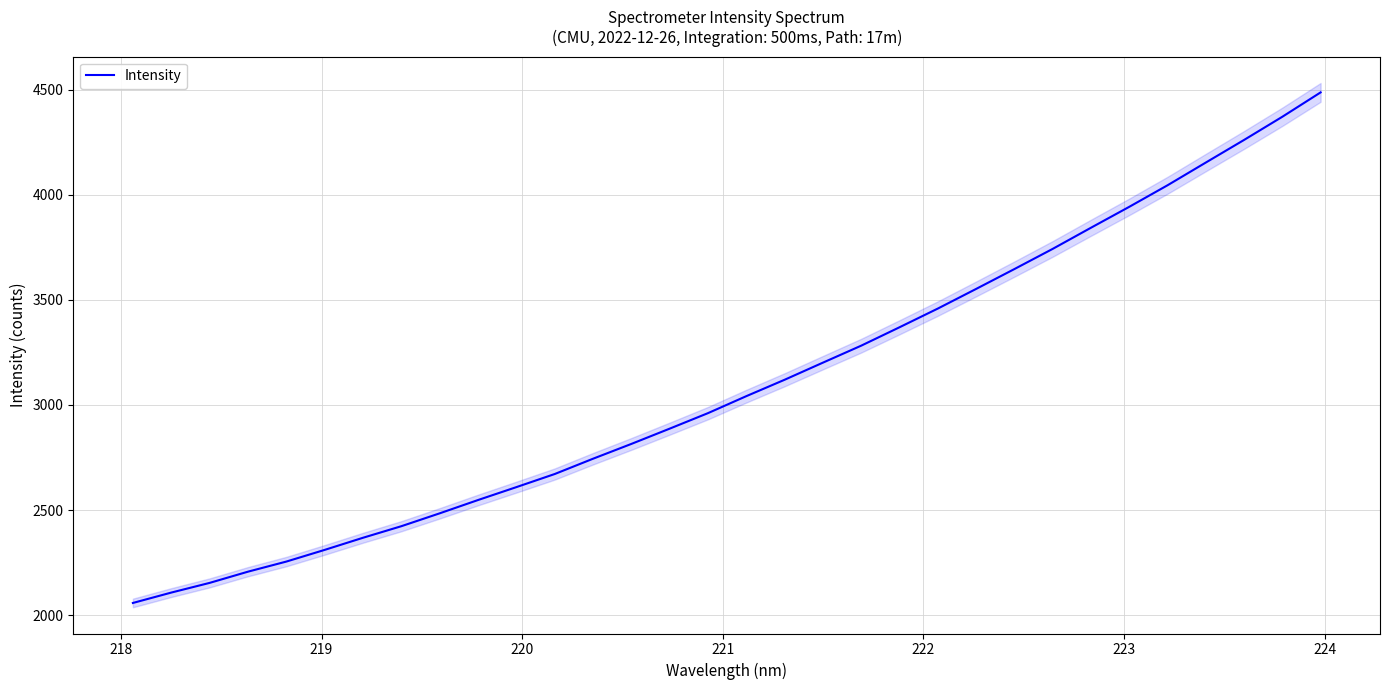

How many data points are less than 3041?

16